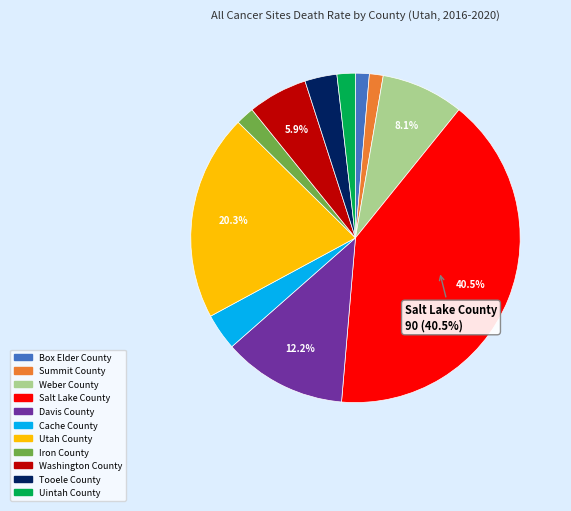

To the nearest percent, what percentage of the pie is Box Elder County?

1%